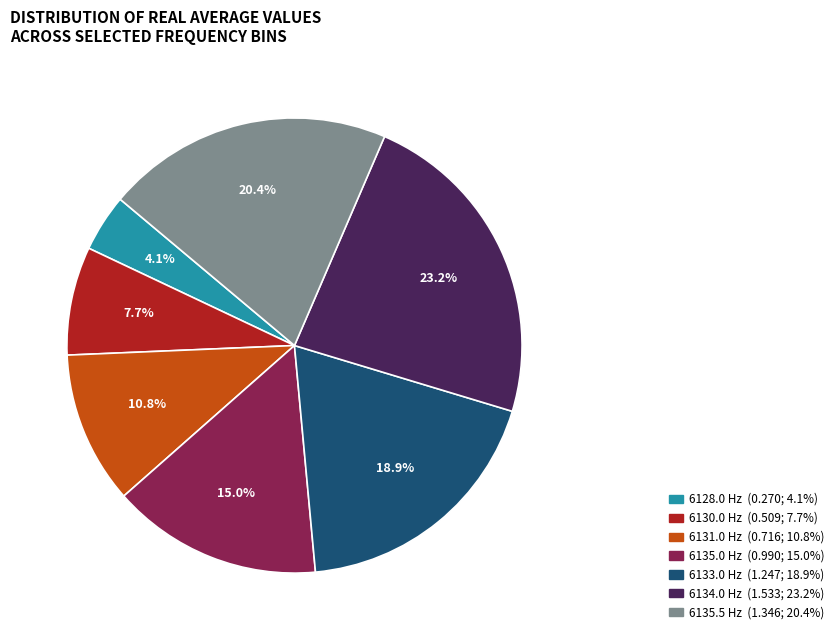

To the nearest percent, what is the average slice percentage?

14%